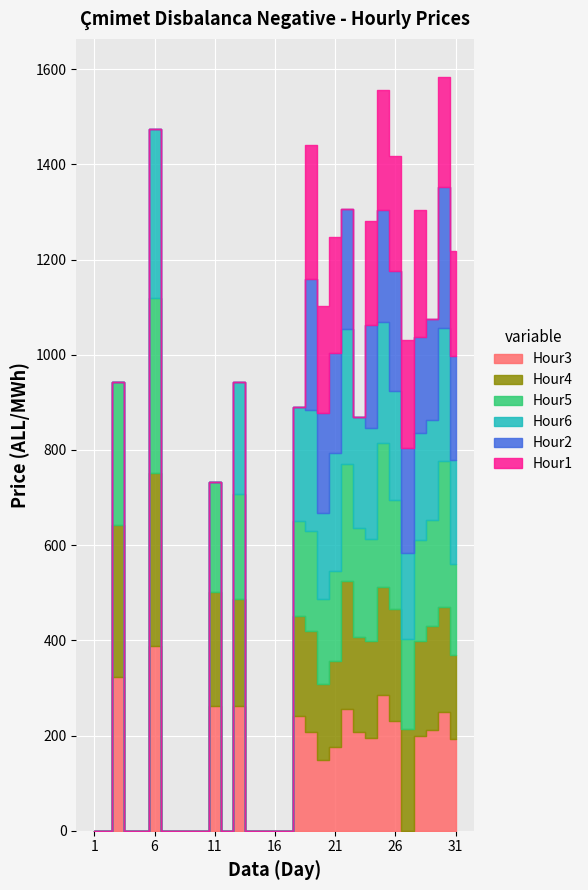

At how many categories does at least one series exceed 22?

18